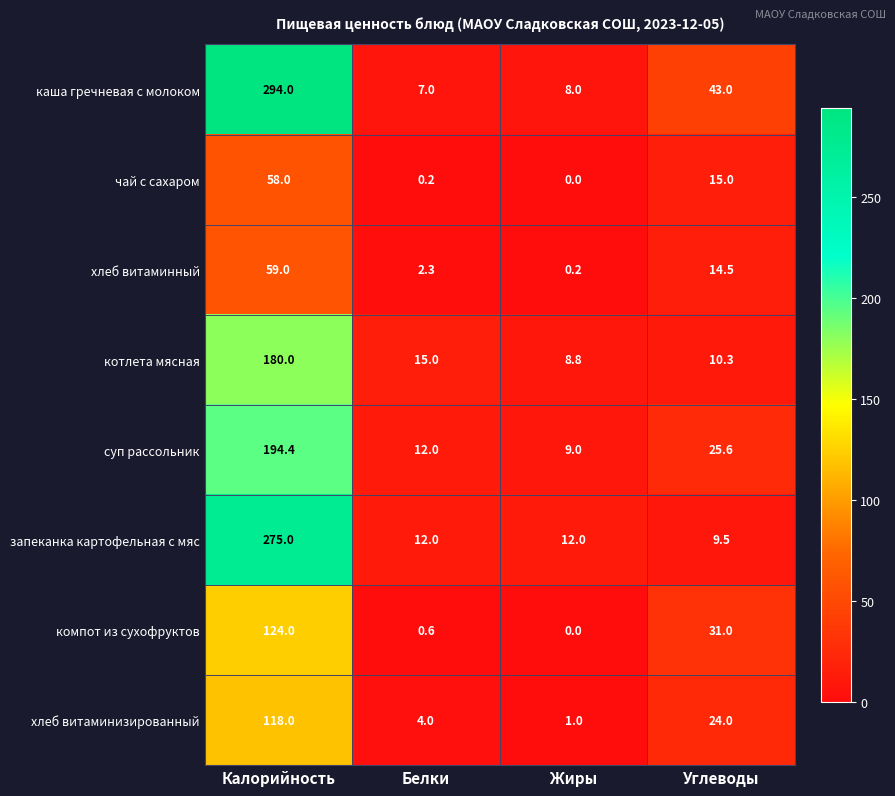

What is the maximum value shown in the chart?

294.0